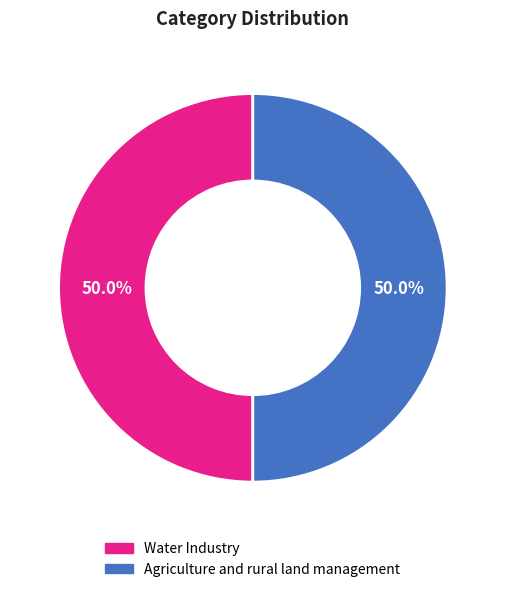

What is the ratio of the value at Agriculture and rural land management to the value at Water Industry?

1.0